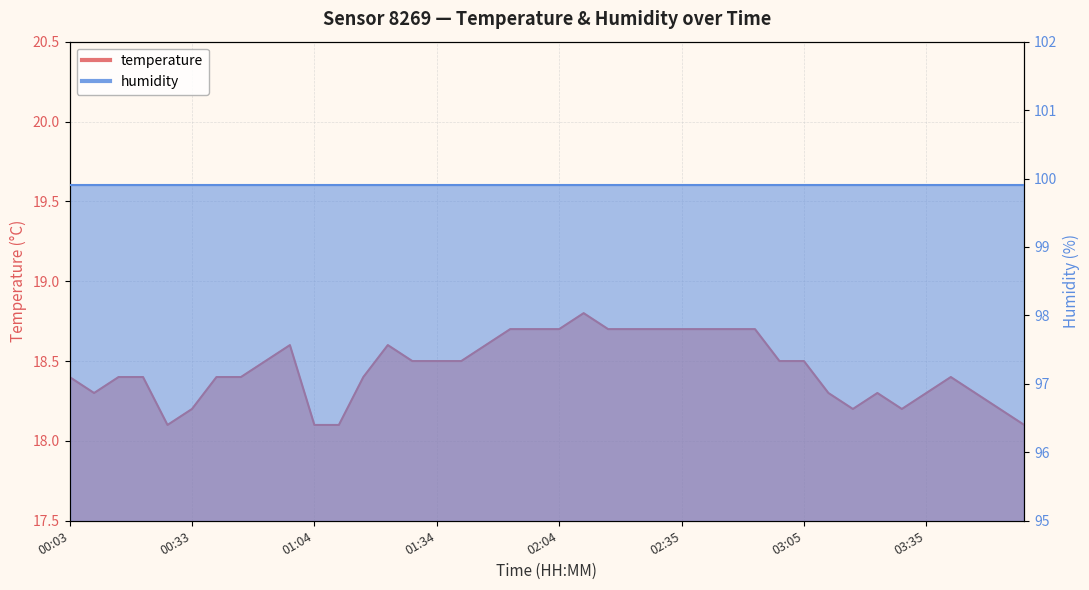

What is the change in value from 00:45 to 02:10?

+0.4